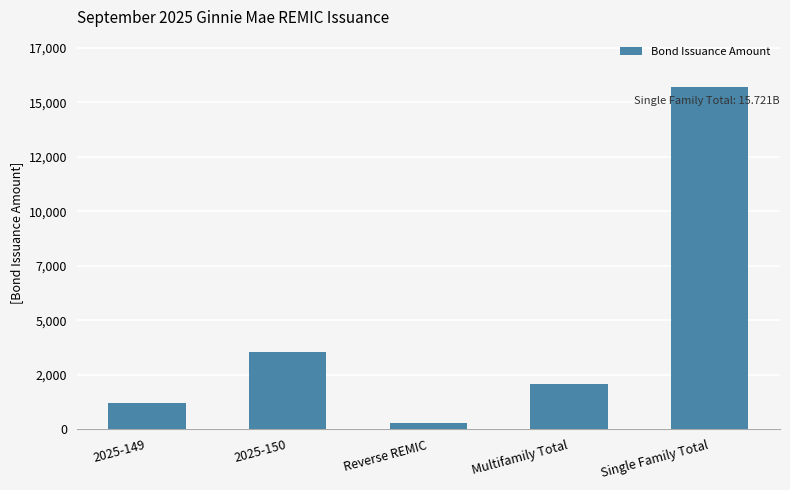

At which category does the chart reach its peak across all series?

Single Family Total